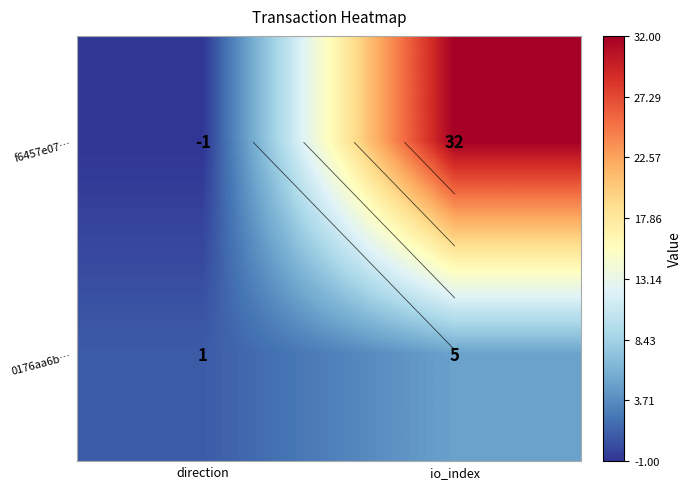

The value of f6457e07… at direction is -1. True or false?

True